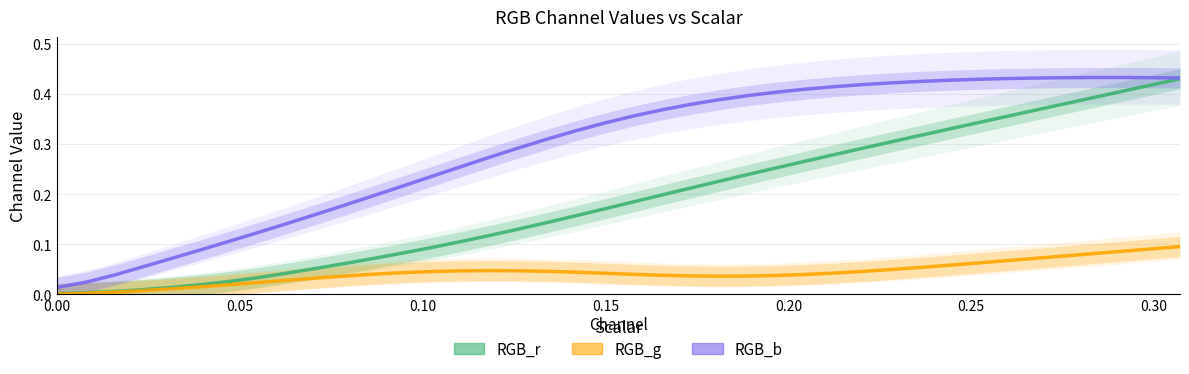

Reading right to left, transcribe all the data shown in this chart.

RGB_r: 0.30708661417322836=0.4	0.2992125984251969=0.4	0.29133858267716534=0.4	0.28346456692913385=0.4	0.2755905511811024=0.4	0.26771653543307083=0.4	0.25984251968503935=0.4	0.25196850393700787=0.3	0.2440944881889764=0.3	0.23622047244094488=0.3	0.22834645669291337=0.3	0.2204724409448819=0.3	0.2125984251968504=0.3	0.2047244094488189=0.3	0.19685039370078738=0.3	0.1889763779527559=0.2	0.18110236220472442=0.2	0.1732283464566929=0.2	0.1653543307086614=0.2	0.15748031496062992=0.2	0.14960629921259844=0.2	0.14173228346456693=0.2	0.13385826771653542=0.1	0.12598425196850394=0.1	0.11811023622047244=0.1	0.11023622047244094=0.1	0.10236220472440945=0.1	0.09448818897637795=0.1	0.08661417322834646=0.1	0.07874015748031496=0.1	0.07086614173228346=0.1	0.06299212598425197=0.0	0.05511811023622047=0.0	0.047244094488188976=0.0	0.03937007874015748=0.0	0.031496062992125984=0.0	0.023622047244094488=0.0	0.015748031496062992=0.0	0.007874015748031496=0.0	0.0=0.0
RGB_g: 0.30708661417322836=0.1	0.2992125984251969=0.1	0.29133858267716534=0.1	0.28346456692913385=0.1	0.2755905511811024=0.1	0.26771653543307083=0.1	0.25984251968503935=0.1	0.25196850393700787=0.1	0.2440944881889764=0.1	0.23622047244094488=0.1	0.22834645669291337=0.0	0.2204724409448819=0.0	0.2125984251968504=0.0	0.2047244094488189=0.0	0.19685039370078738=0.0	0.1889763779527559=0.0	0.18110236220472442=0.0	0.1732283464566929=0.0	0.1653543307086614=0.0	0.15748031496062992=0.0	0.14960629921259844=0.0	0.14173228346456693=0.0	0.13385826771653542=0.0	0.12598425196850394=0.0	0.11811023622047244=0.0	0.11023622047244094=0.0	0.10236220472440945=0.0	0.09448818897637795=0.0	0.08661417322834646=0.0	0.07874015748031496=0.0	0.07086614173228346=0.0	0.06299212598425197=0.0	0.05511811023622047=0.0	0.047244094488188976=0.0	0.03937007874015748=0.0	0.031496062992125984=0.0	0.023622047244094488=0.0	0.015748031496062992=0.0	0.007874015748031496=0.0	0.0=0.0
RGB_b: 0.30708661417322836=0.4	0.2992125984251969=0.4	0.29133858267716534=0.4	0.28346456692913385=0.4	0.2755905511811024=0.4	0.26771653543307083=0.4	0.25984251968503935=0.4	0.25196850393700787=0.4	0.2440944881889764=0.4	0.23622047244094488=0.4	0.22834645669291337=0.4	0.2204724409448819=0.4	0.2125984251968504=0.4	0.2047244094488189=0.4	0.19685039370078738=0.4	0.1889763779527559=0.4	0.18110236220472442=0.4	0.1732283464566929=0.4	0.1653543307086614=0.4	0.15748031496062992=0.4	0.14960629921259844=0.3	0.14173228346456693=0.3	0.13385826771653542=0.3	0.12598425196850394=0.3	0.11811023622047244=0.3	0.11023622047244094=0.3	0.10236220472440945=0.2	0.09448818897637795=0.2	0.08661417322834646=0.2	0.07874015748031496=0.2	0.07086614173228346=0.2	0.06299212598425197=0.1	0.05511811023622047=0.1	0.047244094488188976=0.1	0.03937007874015748=0.1	0.031496062992125984=0.1	0.023622047244094488=0.1	0.015748031496062992=0.0	0.007874015748031496=0.0	0.0=0.0